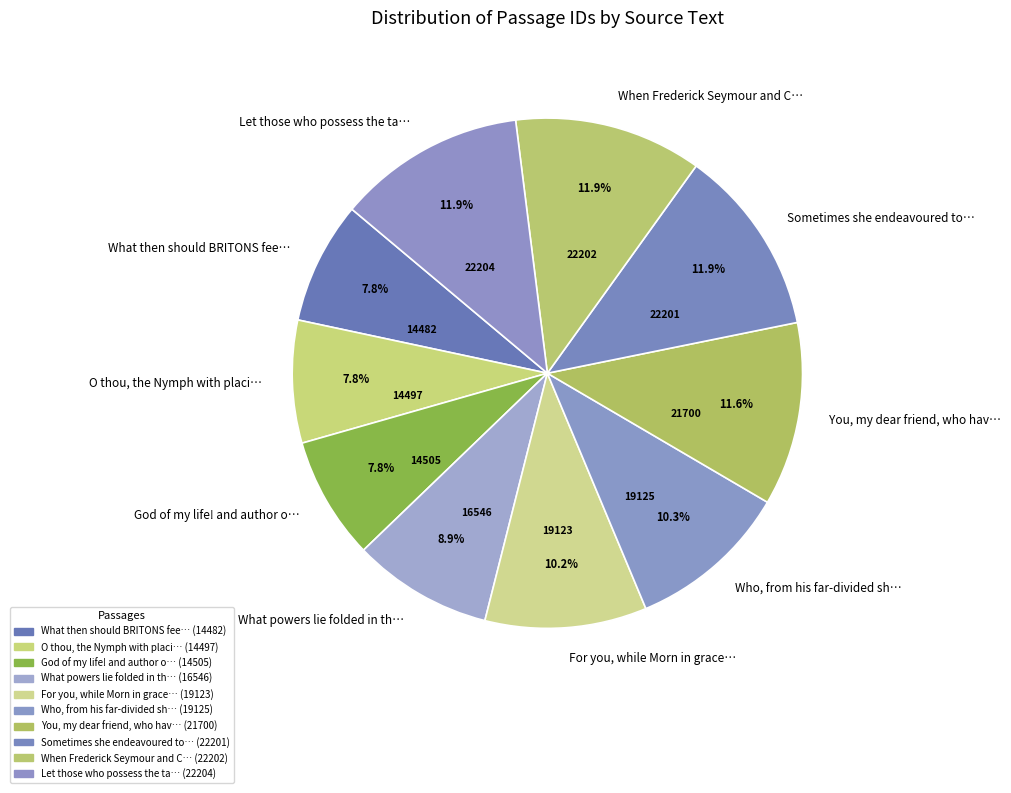

To the nearest percent, what is the difference between the largest and smallest slice percentages?

4%